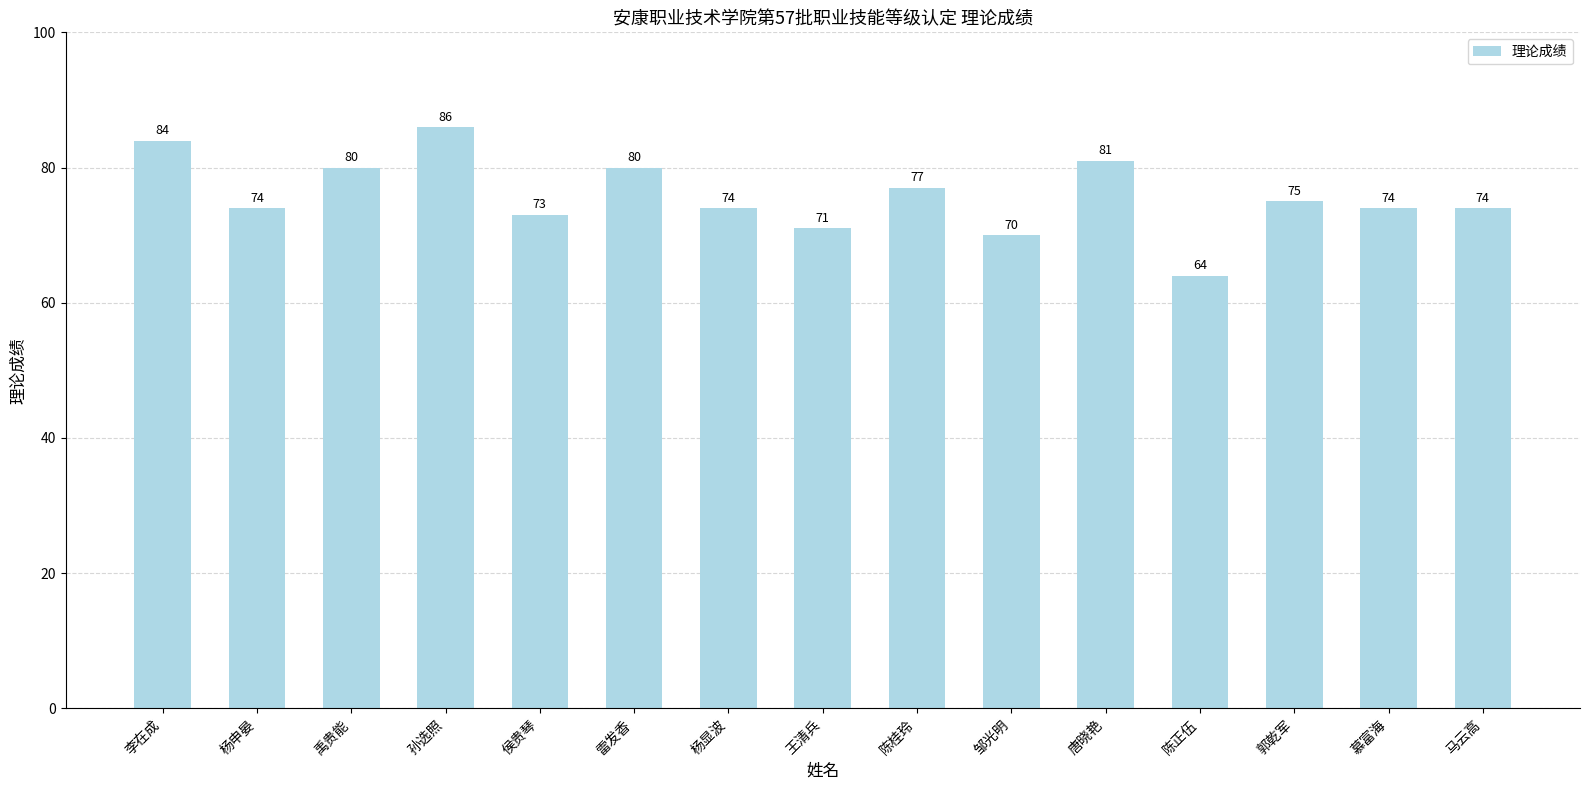

Is it true that the value at 禹贵能 is 80?

True